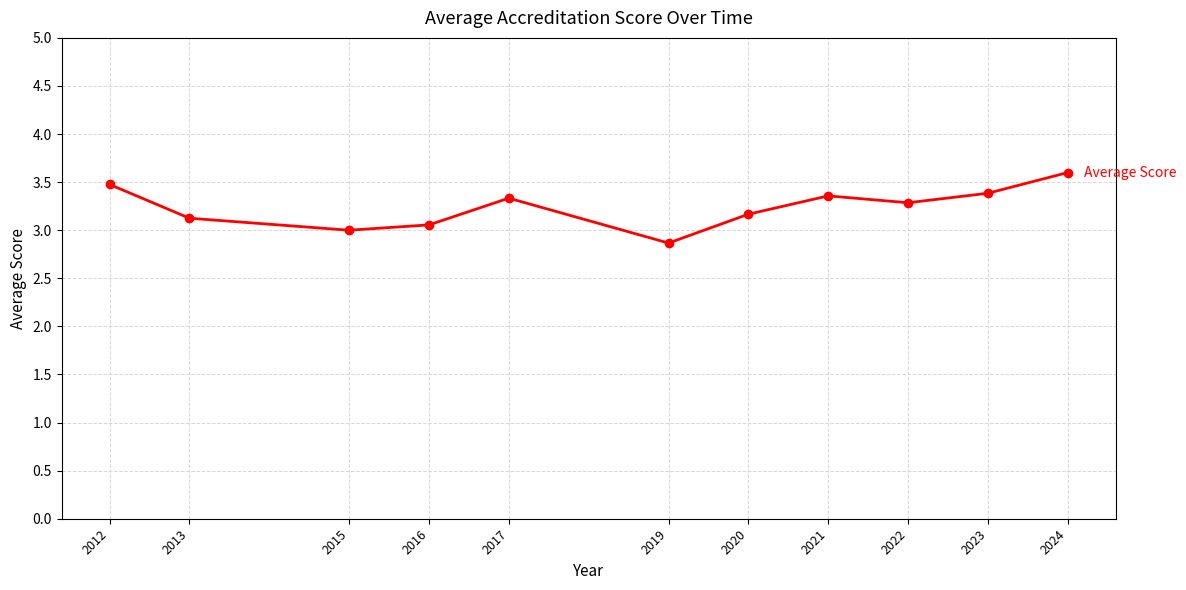

Reading left to right, transcribe all the data shown in this chart.

3.5	3.1	3.0	3.1	3.3	2.9	3.2	3.4	3.3	3.4	3.6